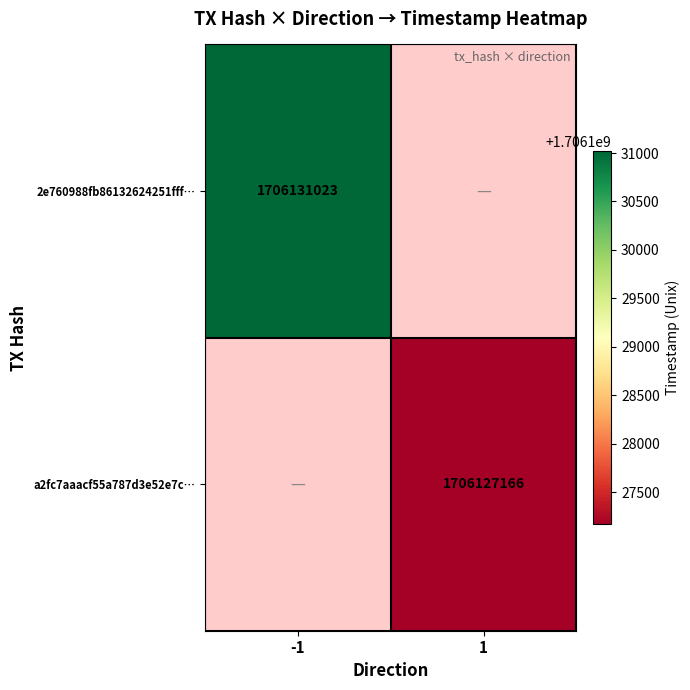

Is the value of a2fc7aaacf55a787d3e52e7c… at 1 greater than the value of 2e760988fb86132624251fff… at -1?

No